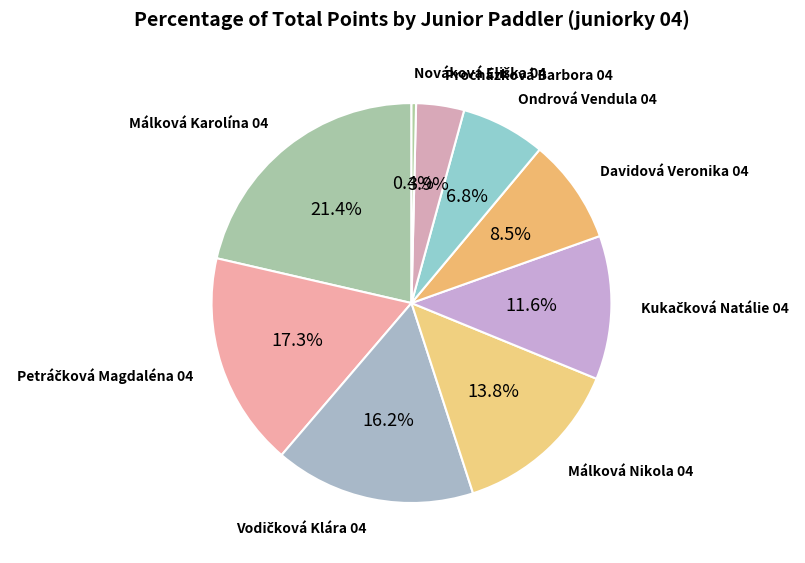

How many slices are in this pie chart?

9